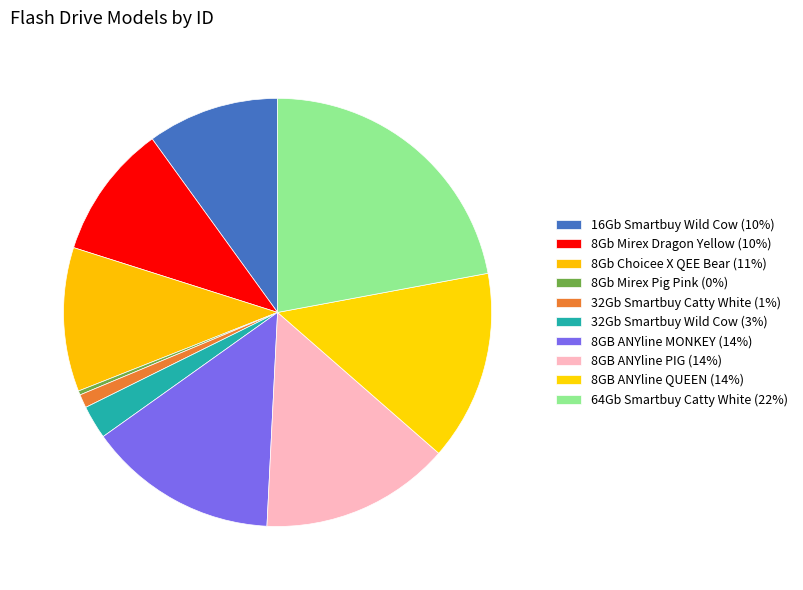

How many segments does this pie chart have?

10